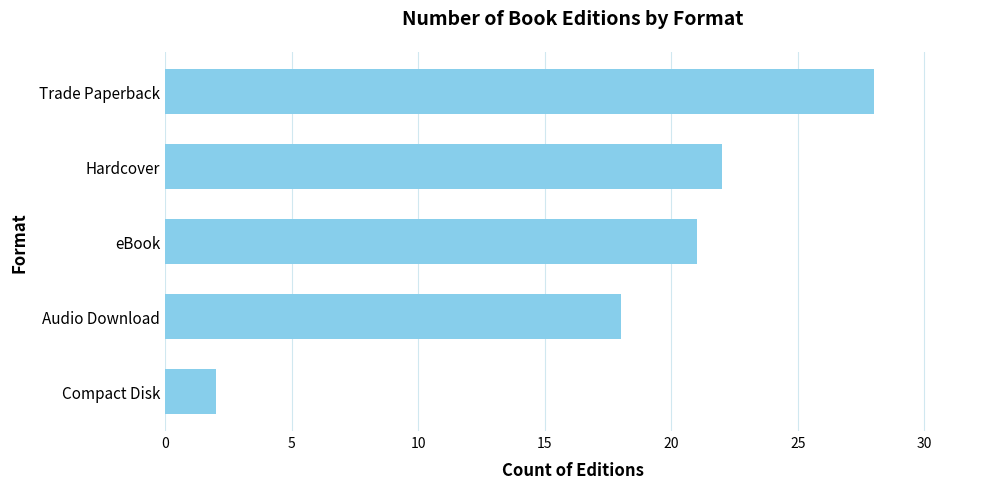

The value at Compact Disk is 1. True or false?

False